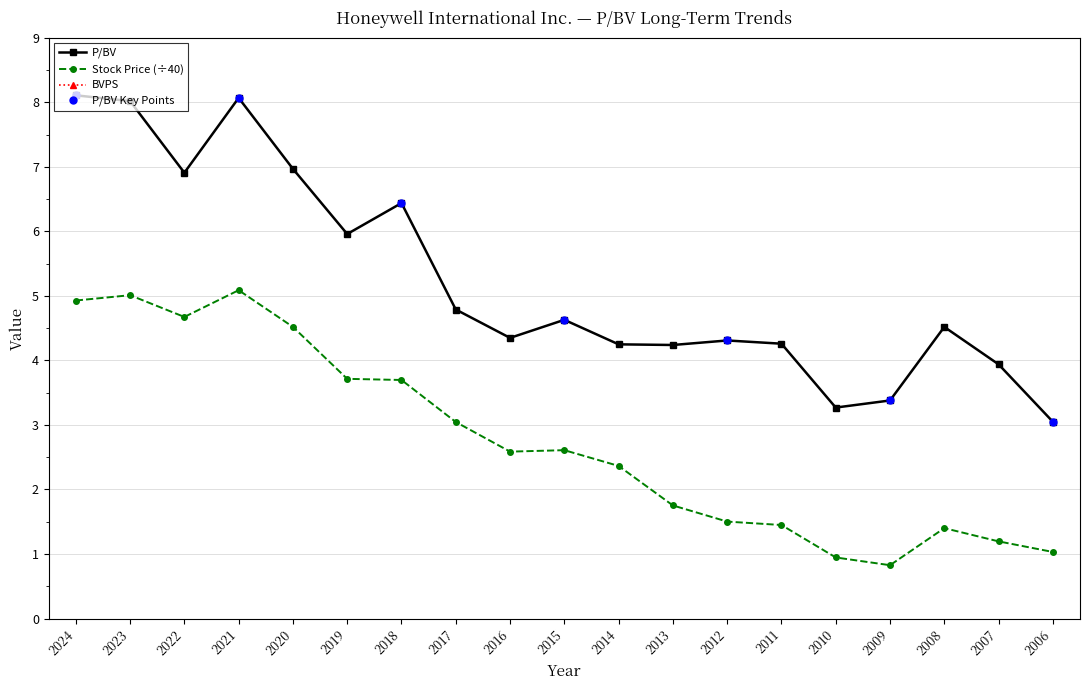

What is the lowest value of the BVPS series?

9.8